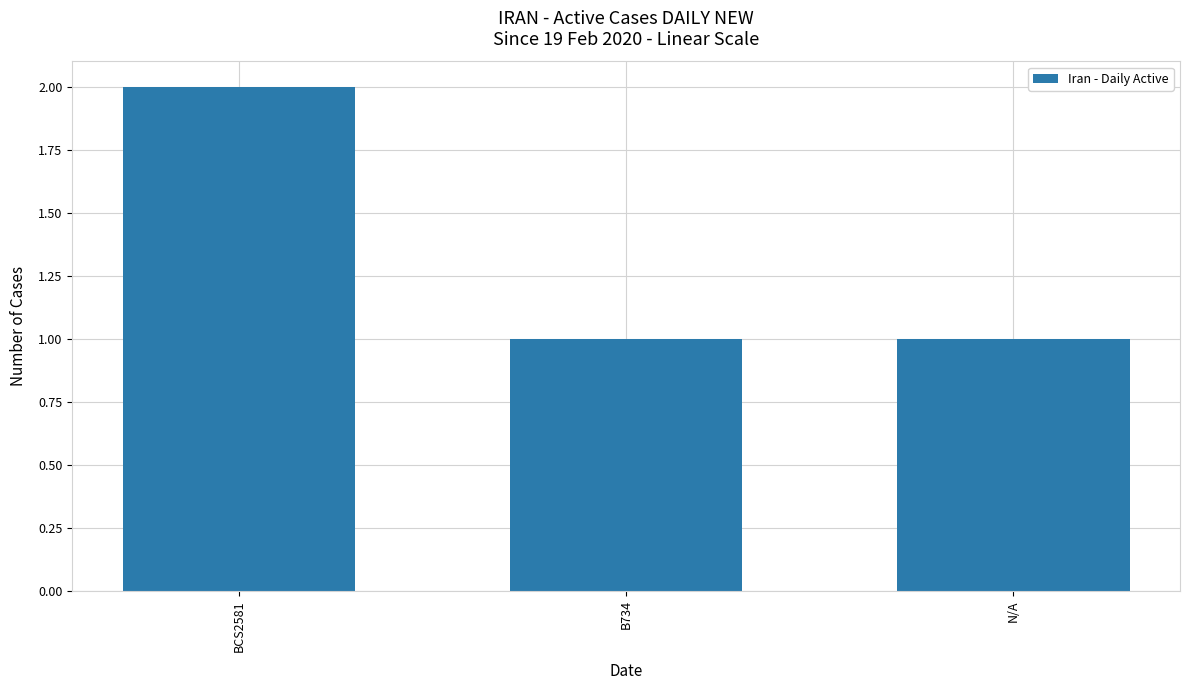

What is the sum of all values?

4